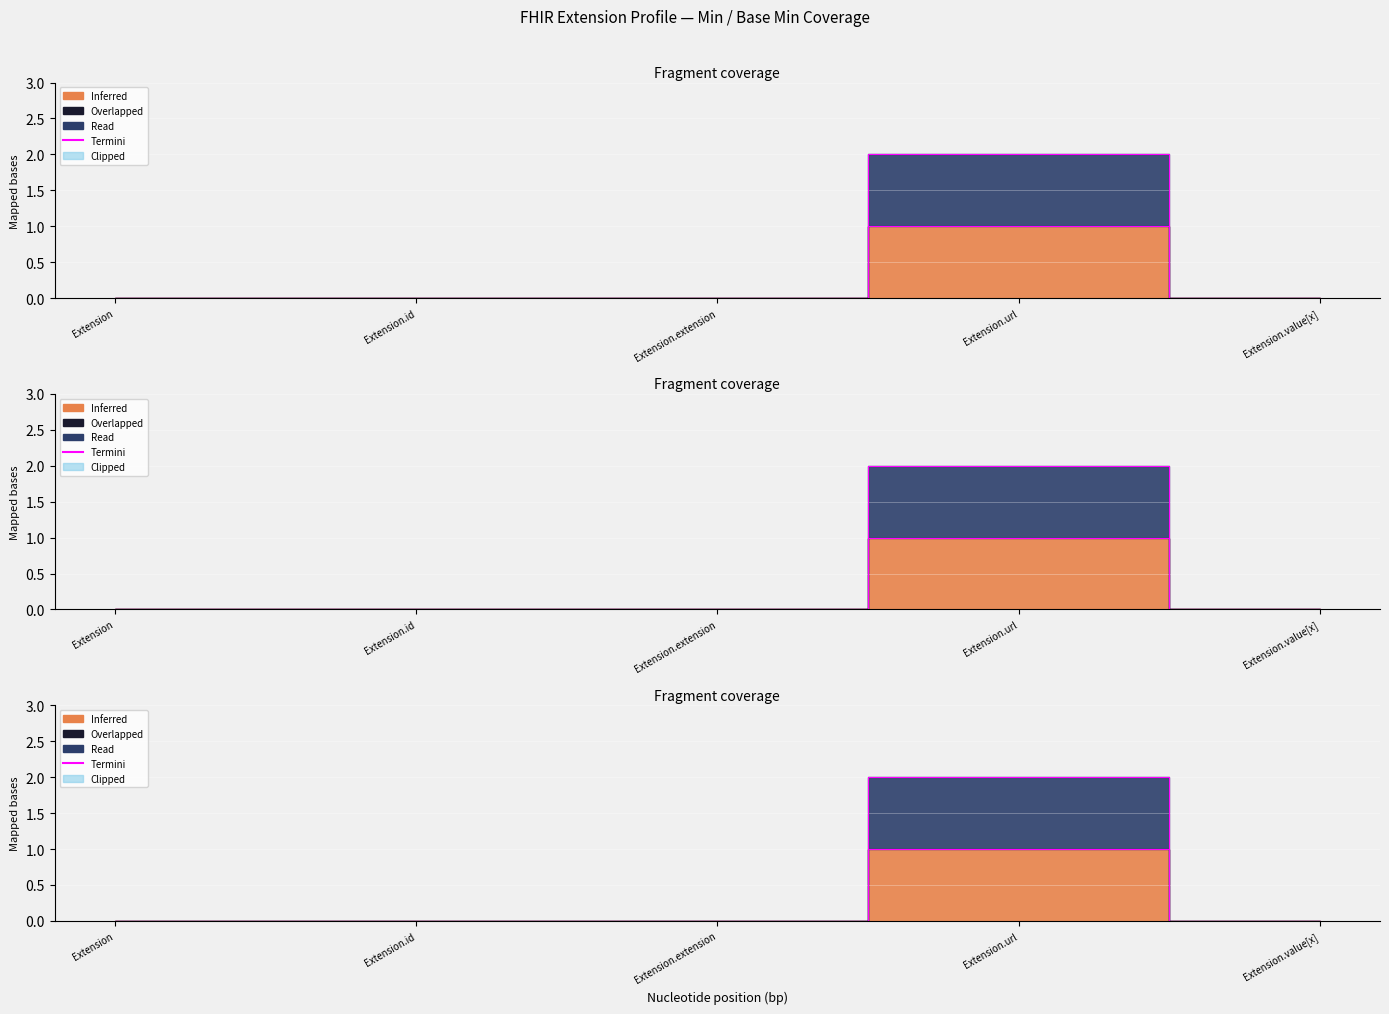

Is the value of Base Min at Extension greater than the value of Min at Extension.extension?

No